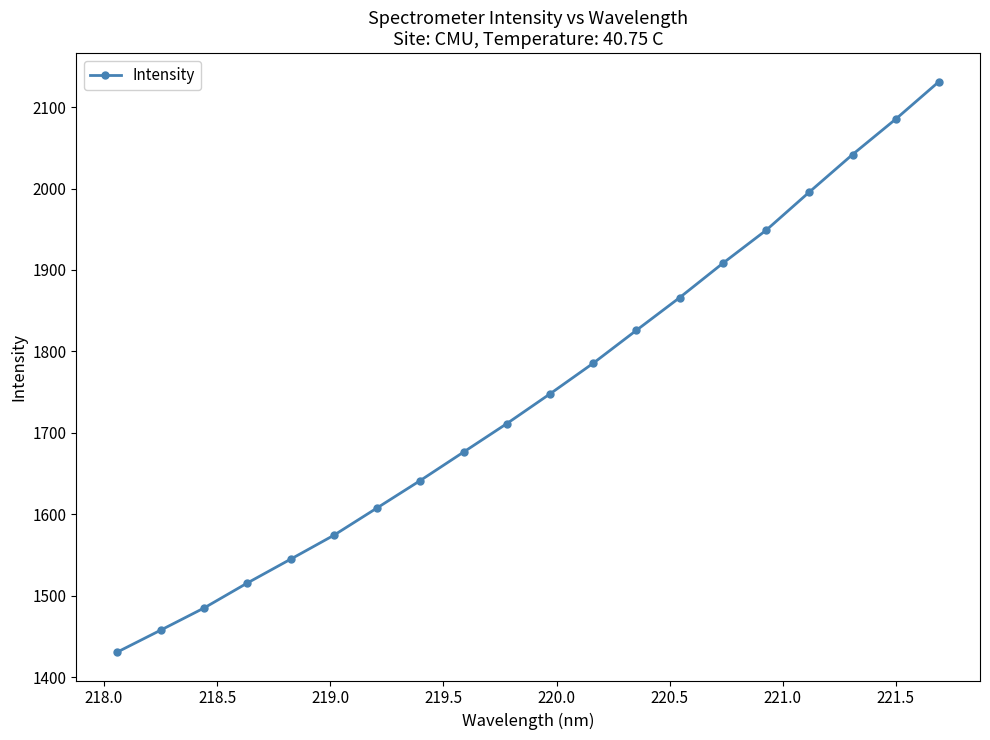

What is the value of the 13th point from the left?

1826.0